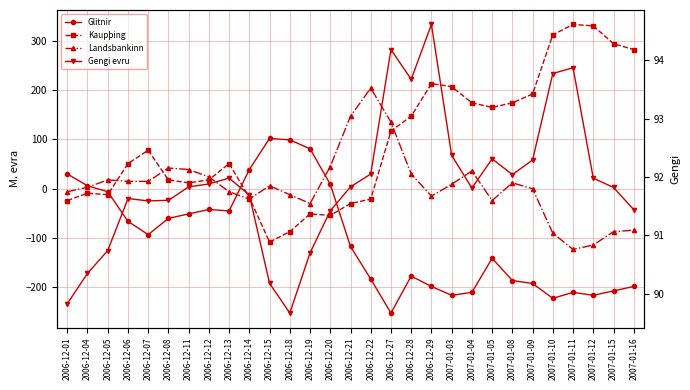

Where does the Kaupþing series first go above 51?

2006-12-07